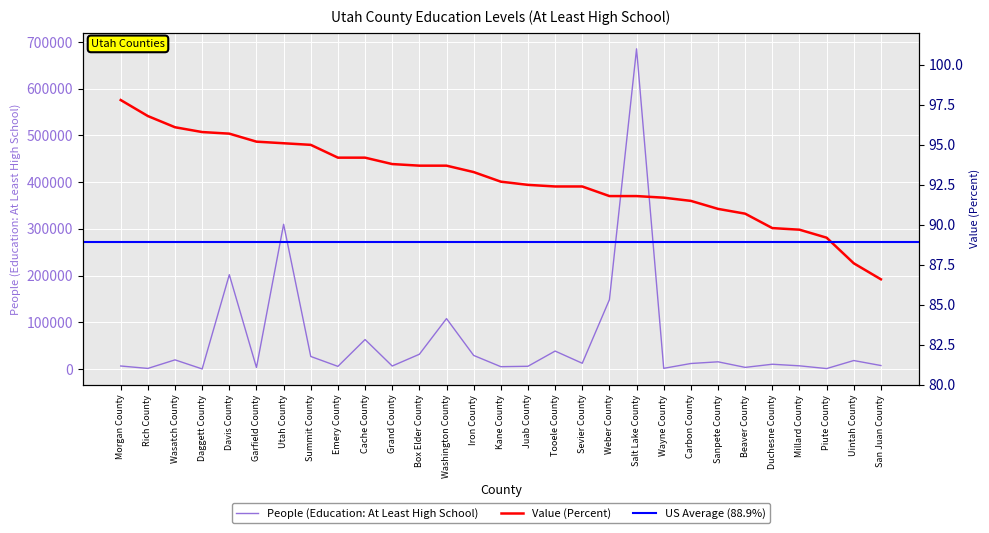

True or false: People (Education: At Least High School) and Value (Percent) intersect in this chart.

False